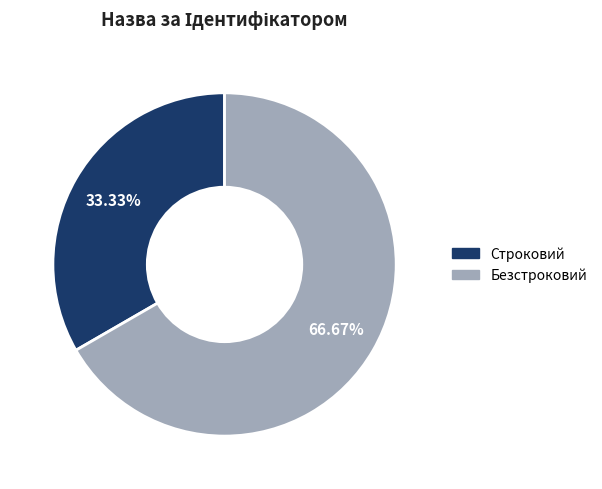

Is it true that Строковий is 26% of the pie?

False